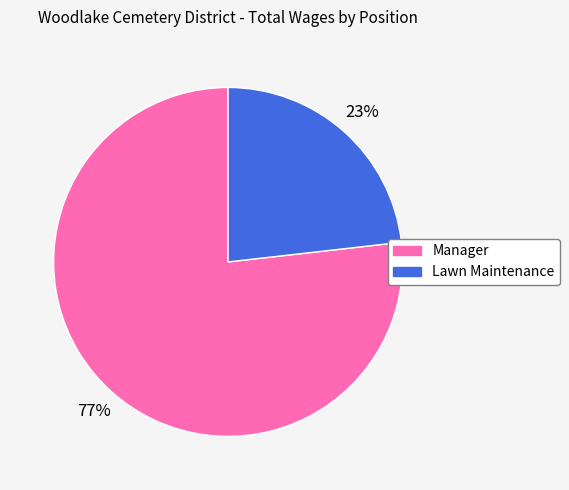

To the nearest percent, what portion does Manager represent?

77%